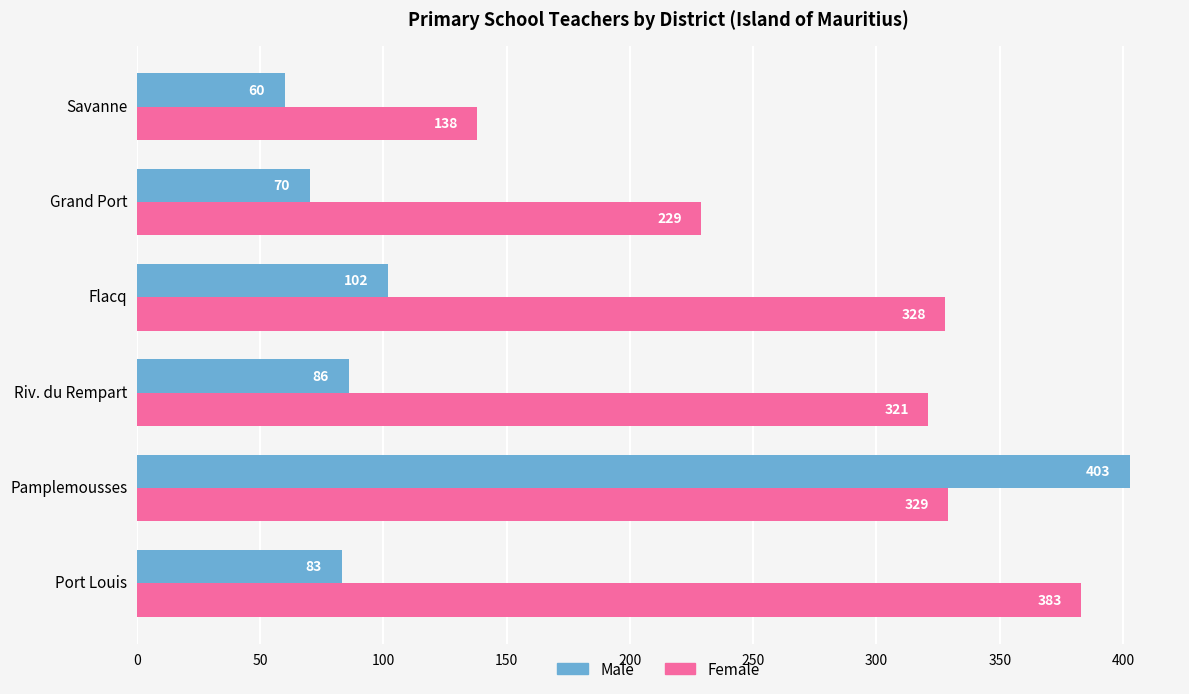

How many values in the Female series are below 328?

3